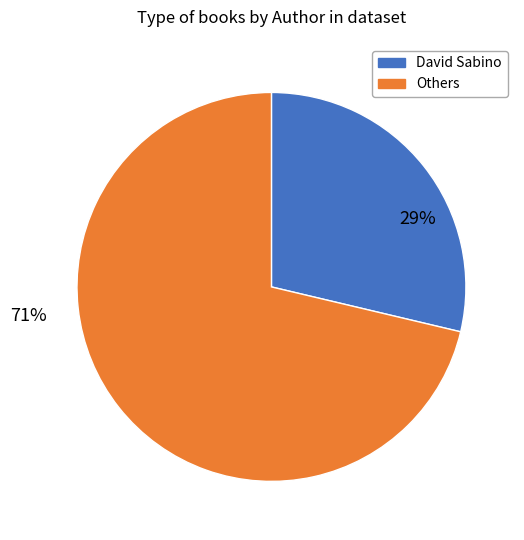

Does any single category account for the majority?

Yes